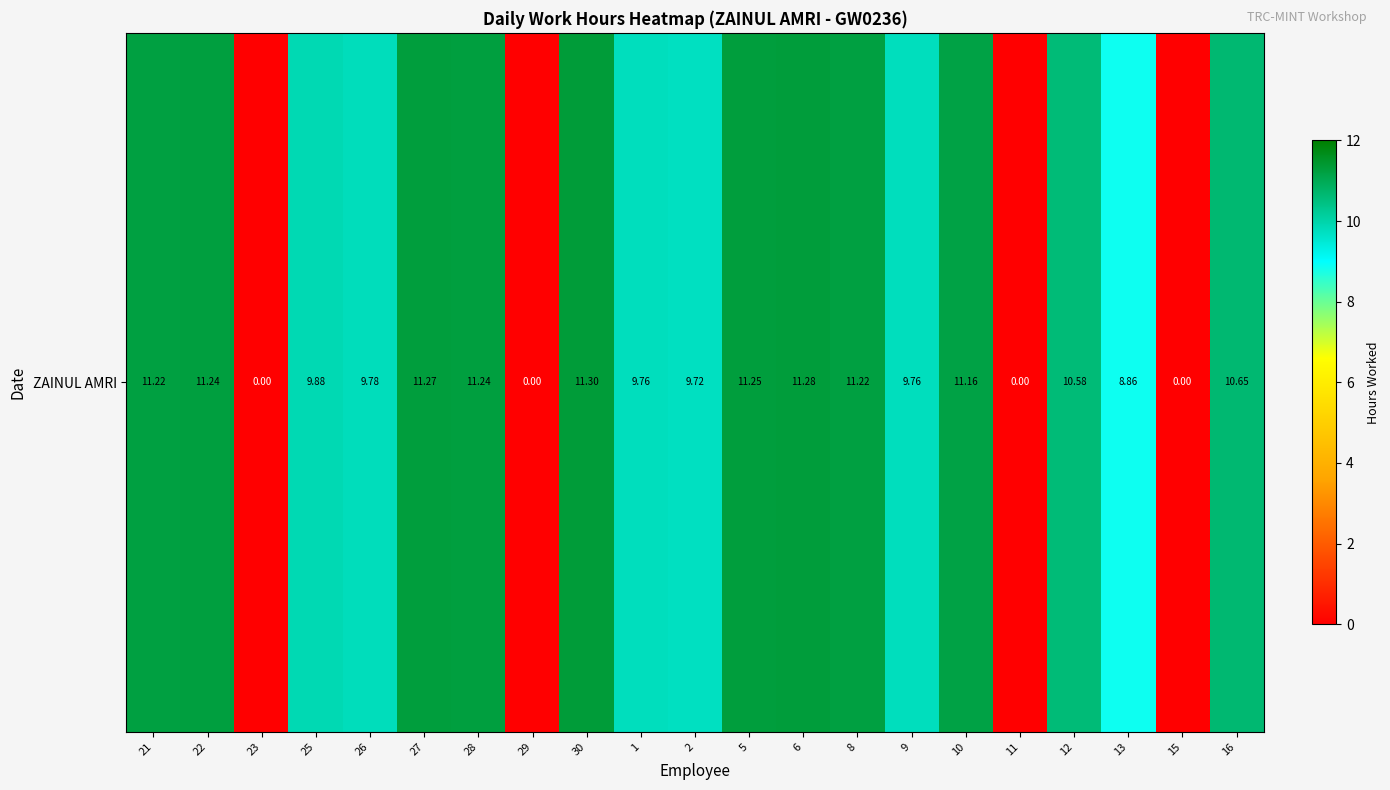

What is the difference between the maximum and minimum values?

11.3